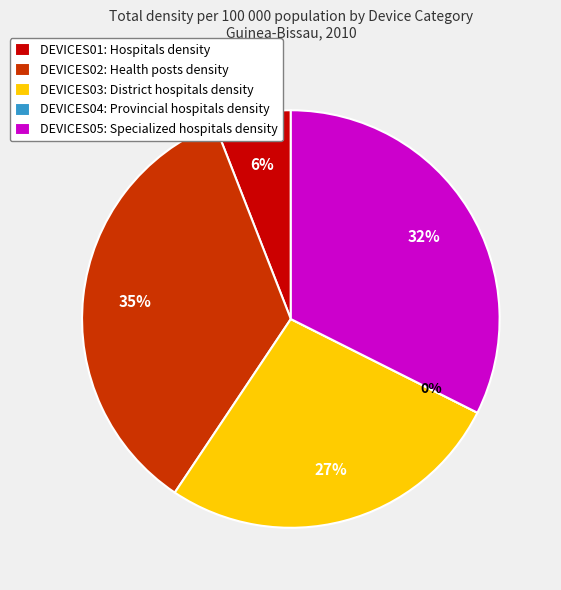

Which slice is the largest?

DEVICES02 (2010)